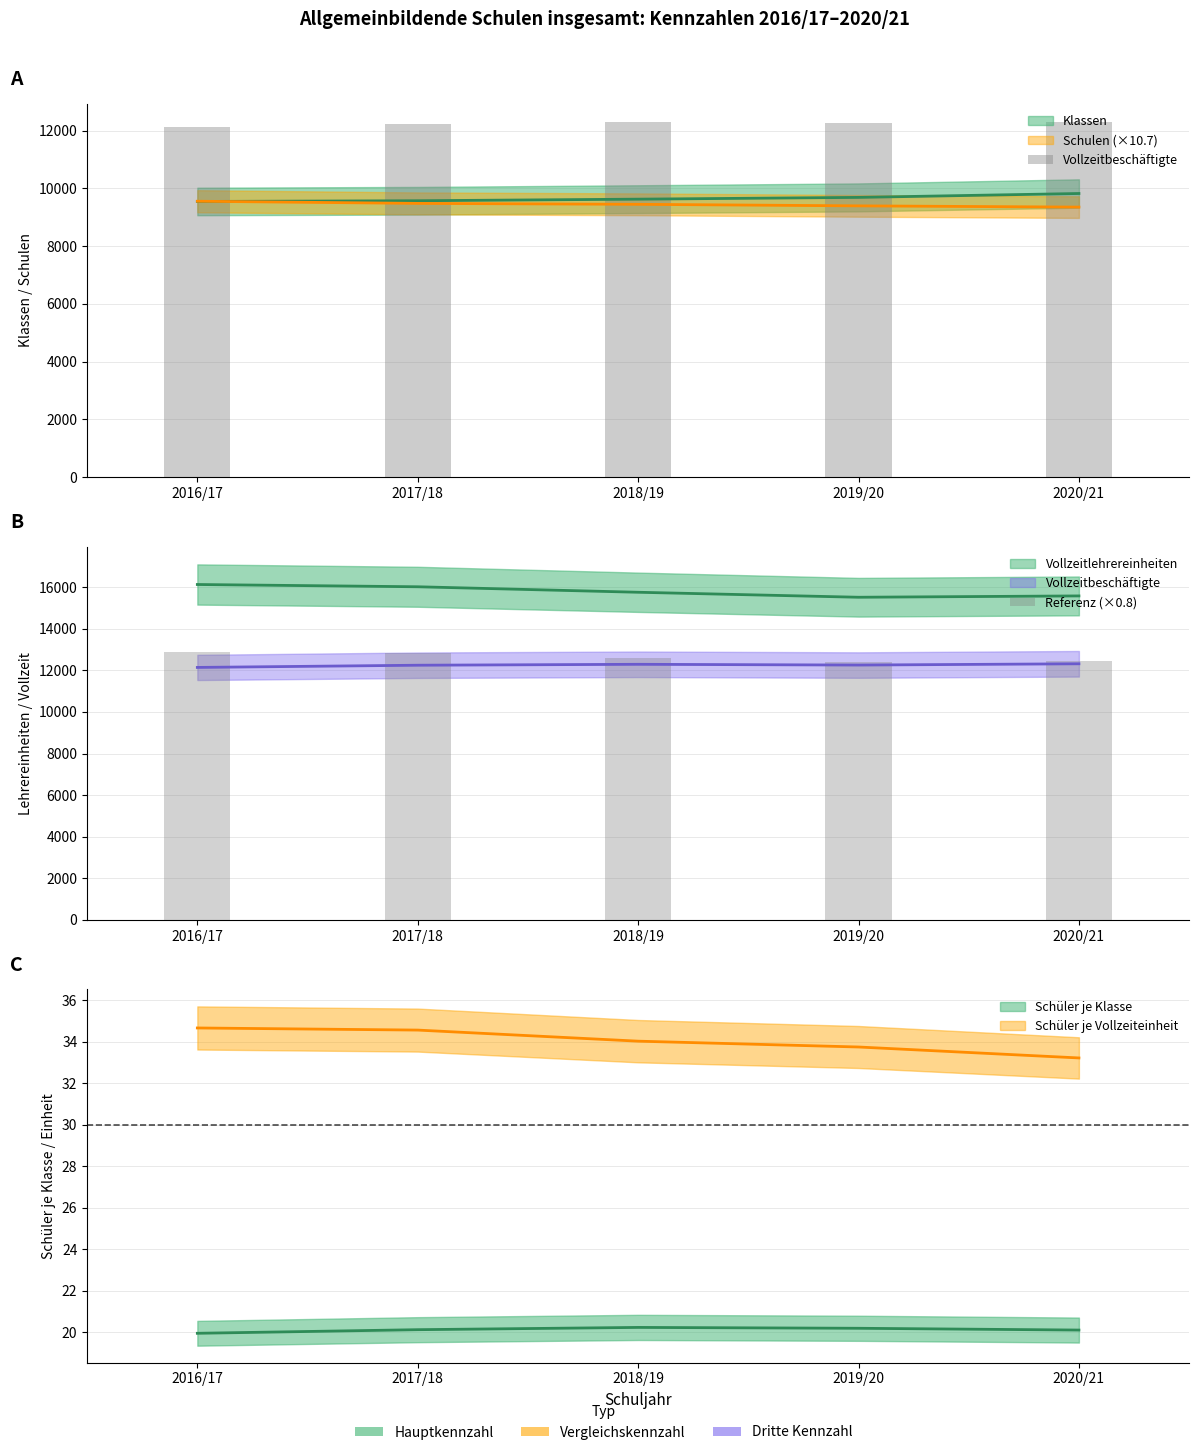

What is the difference between the Vollzeitbeschäftigte values at 2017/18 and 2018/19?

44.0